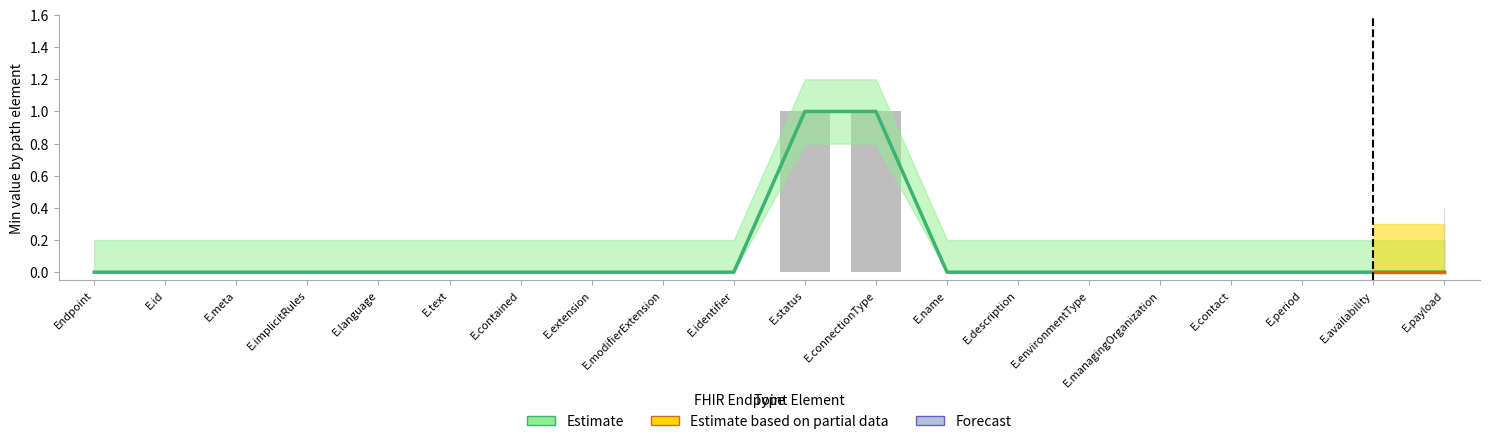

What is the maximum value shown in the chart?

1